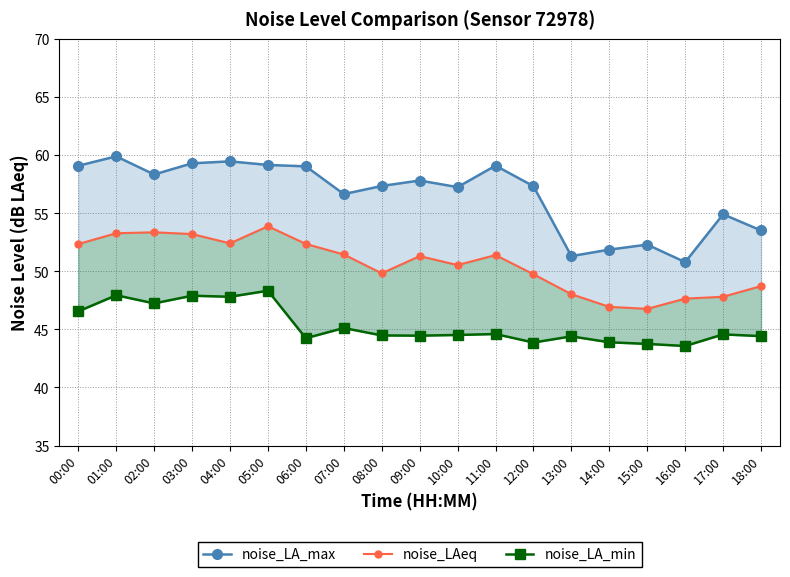

Where is noise_LAeq nearest to the value 50?

08:00